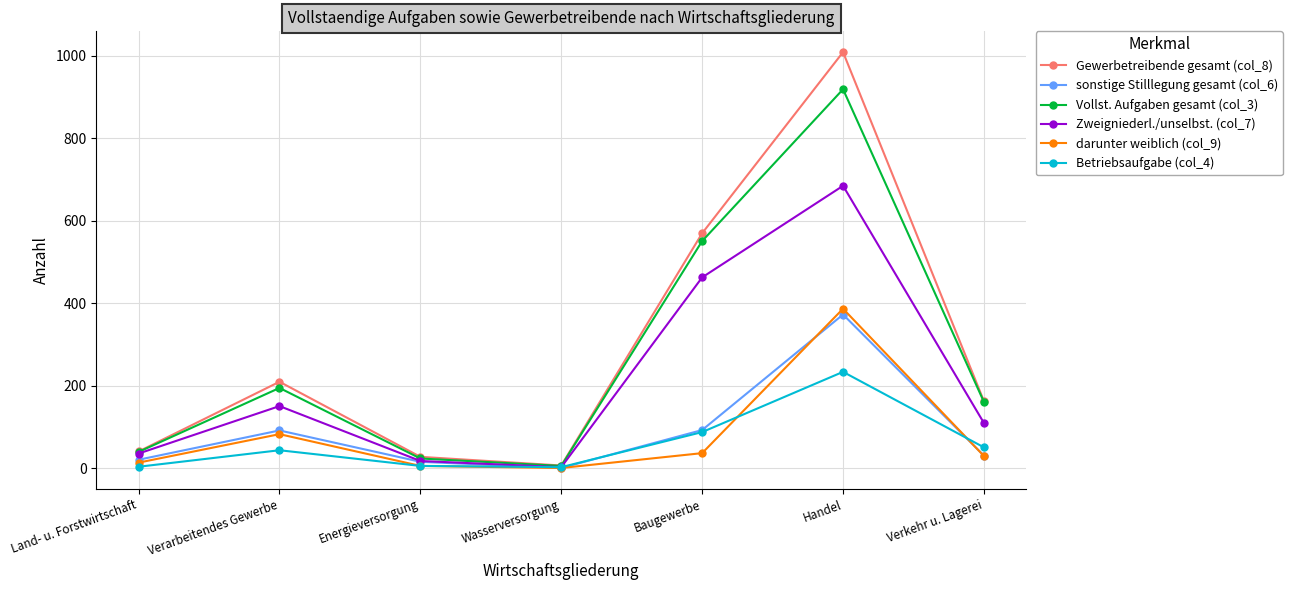

Which series has the widest spread of values?

Gewerbetreibende gesamt (col_8)